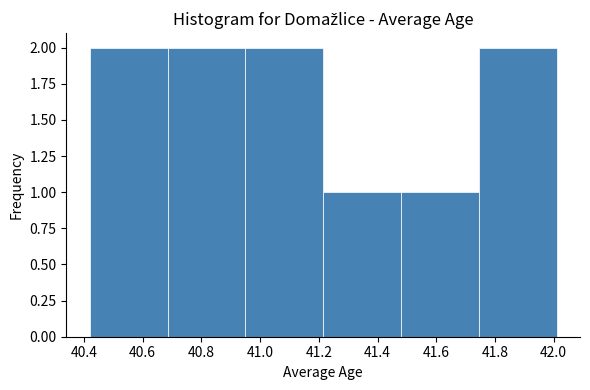

What is the height of the bar covering 40.685 to 40.950 on the x-axis? Neither the bar edges nor the heights are printed on the chart, so give them approximately, as read against the axes.

2